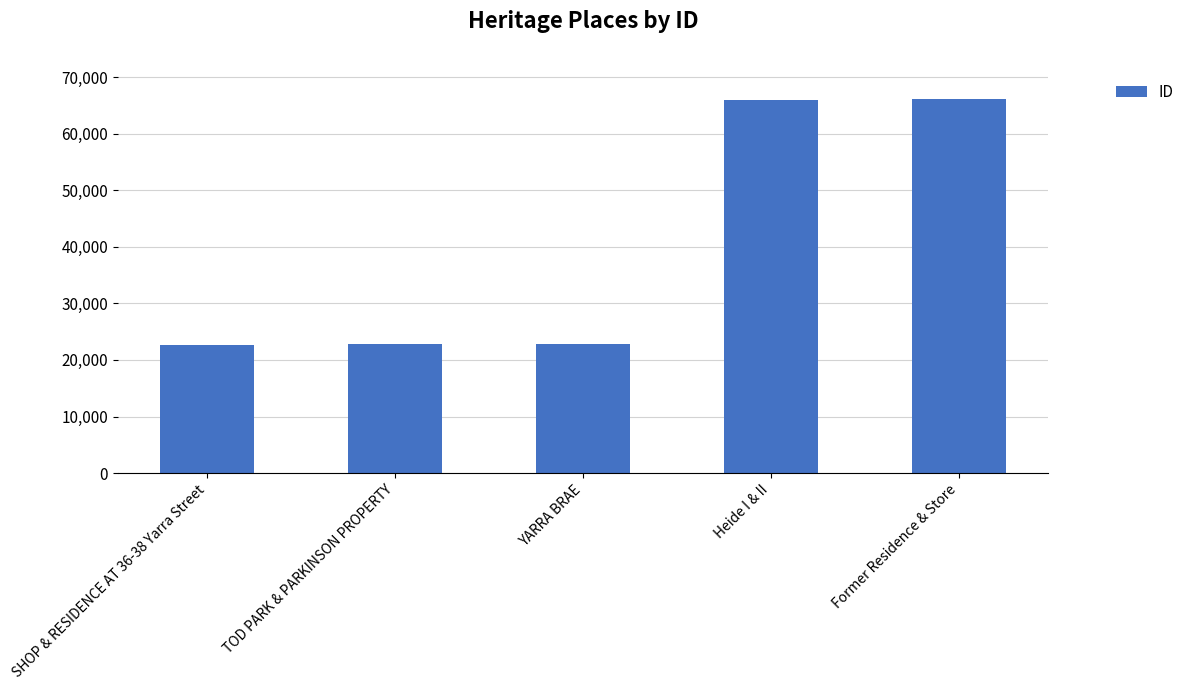

What is the label of the 3rd bar from the right?

YARRA BRAE